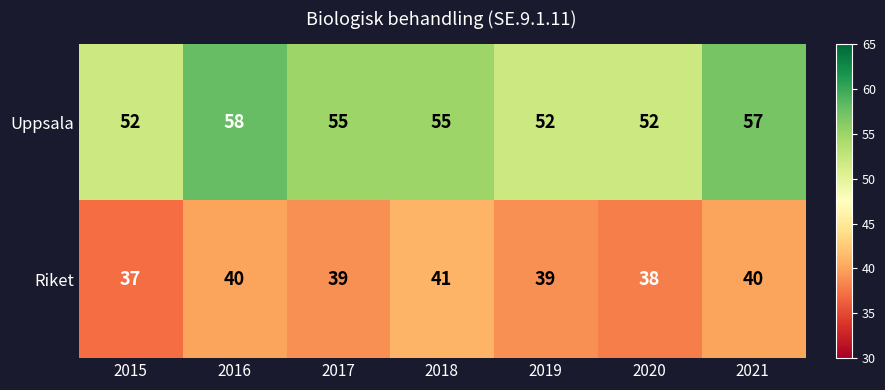

Which series has the largest total across all categories?

Uppsala